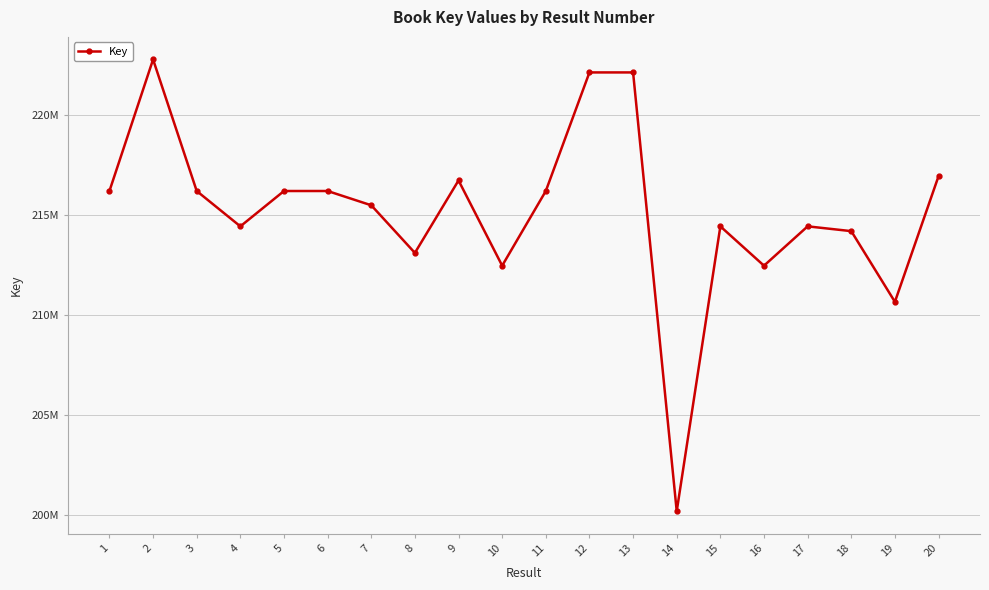

What is the ratio of the value at 12 to the value at 4?

1.0